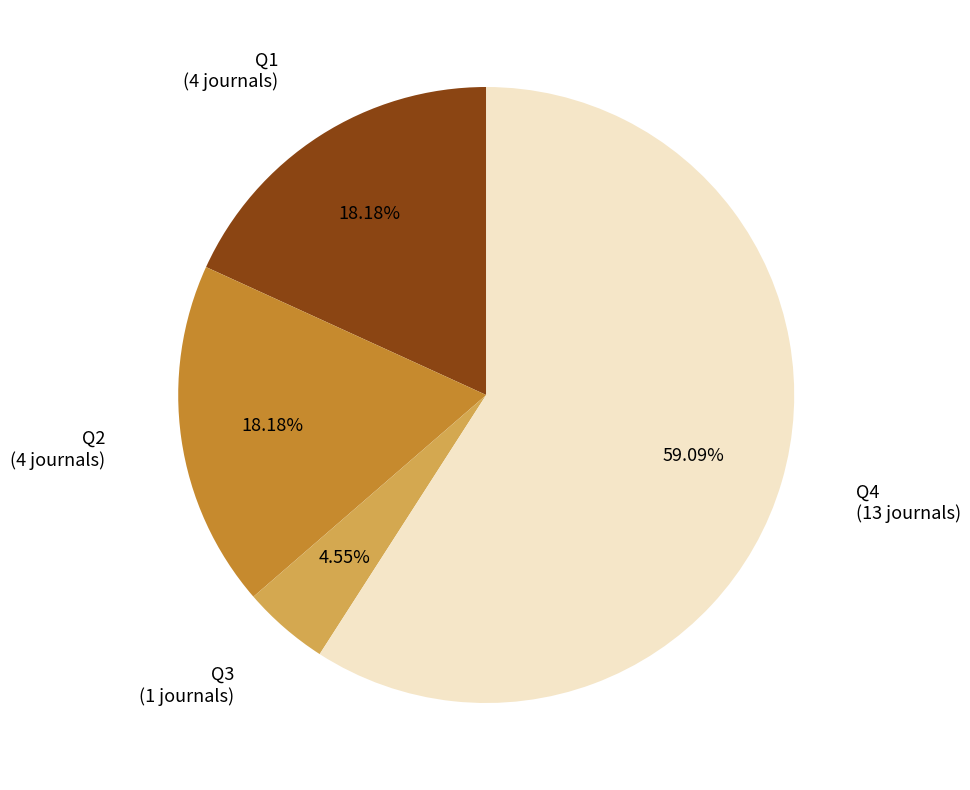

Does any single category account for the majority?

Yes